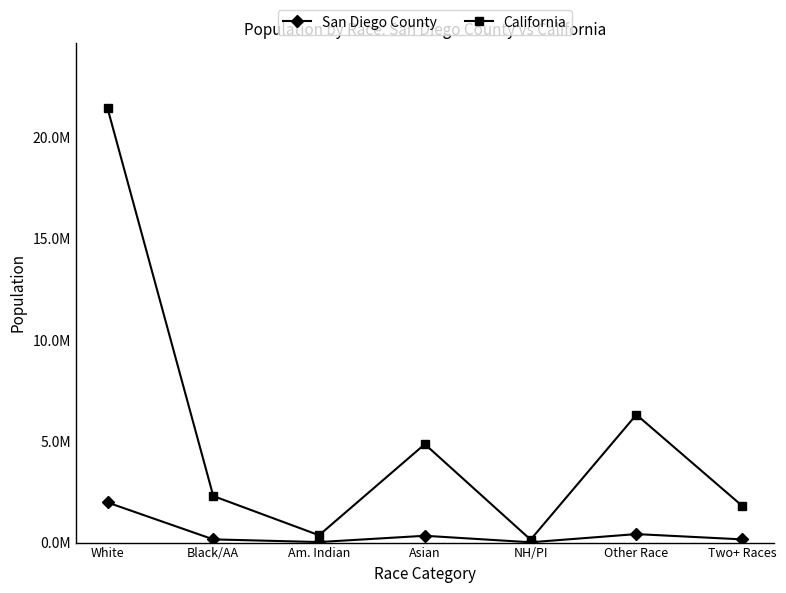

Does the chart have visible grid lines?

No